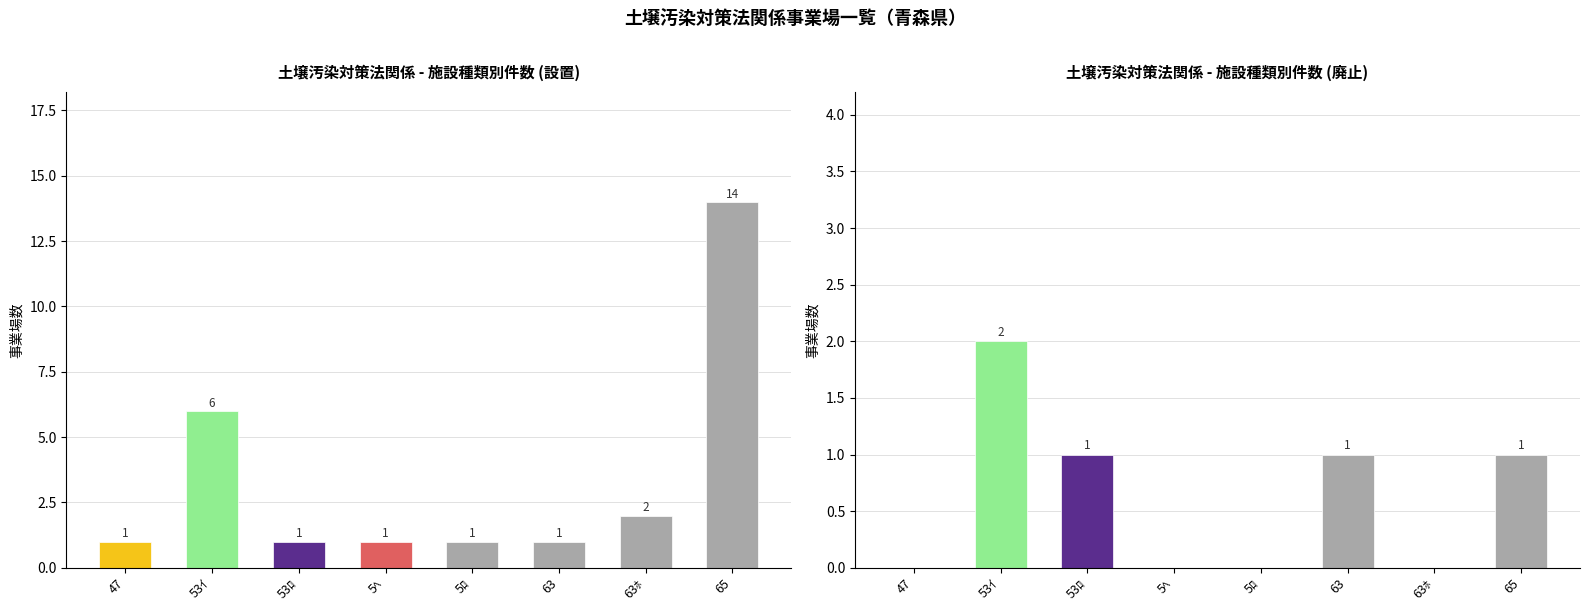

Is it true that 事業場数 equals 0 at 63?

False